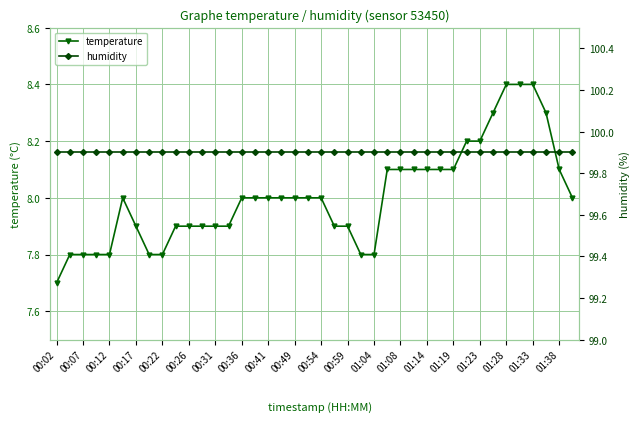

True or false: temperature has a value of 13.5 at 31.

False